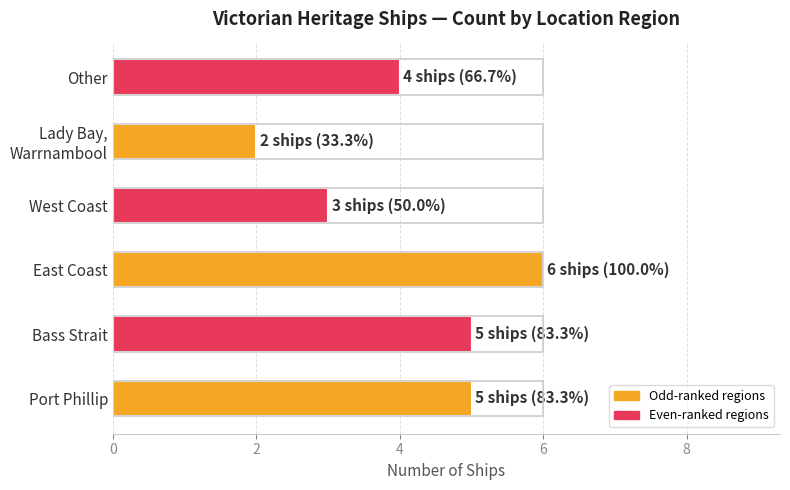

What is the average value?

4